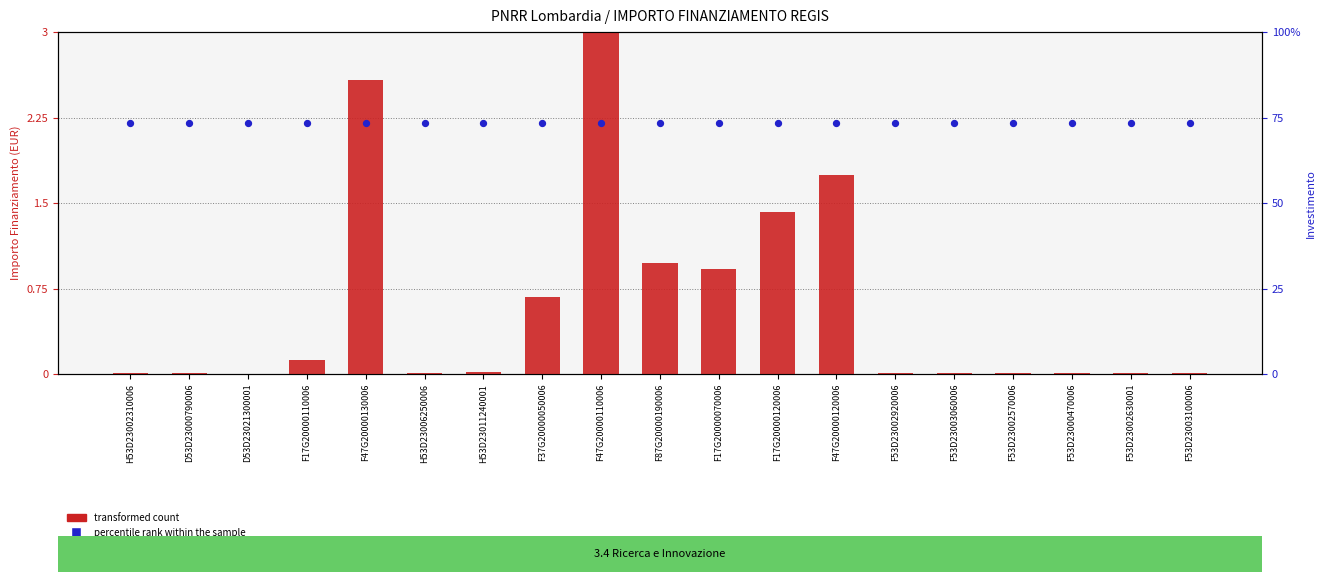

Is the value of transformed count at F47G20000130006 greater than the value of percentile rank within the sample at F53D23000470006?

No